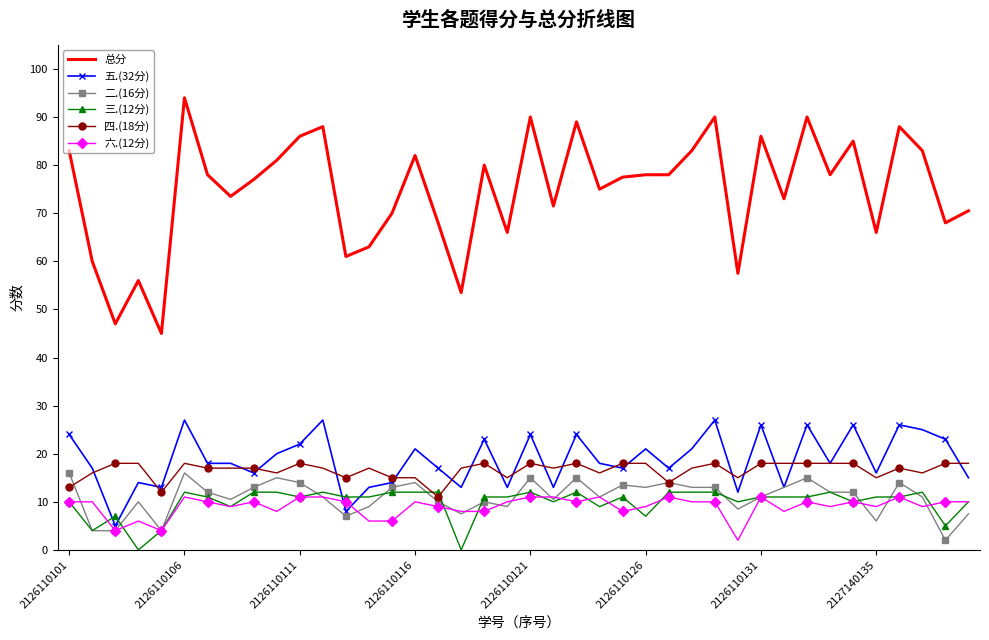

What is the highest value of the 六.(12分) series?

11.0